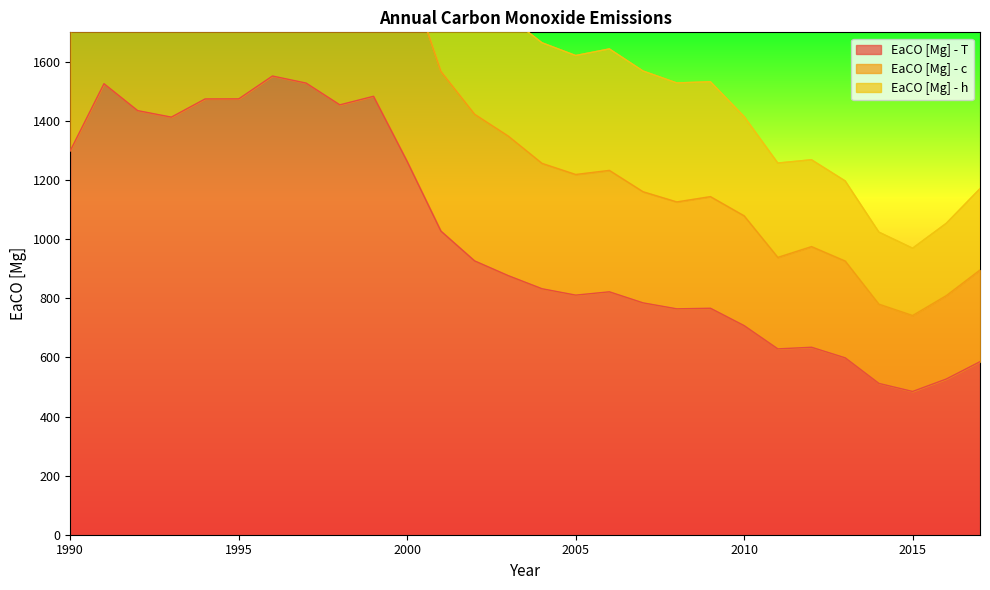

Where is the first local maximum for EaCO [Mg] - c?

1991